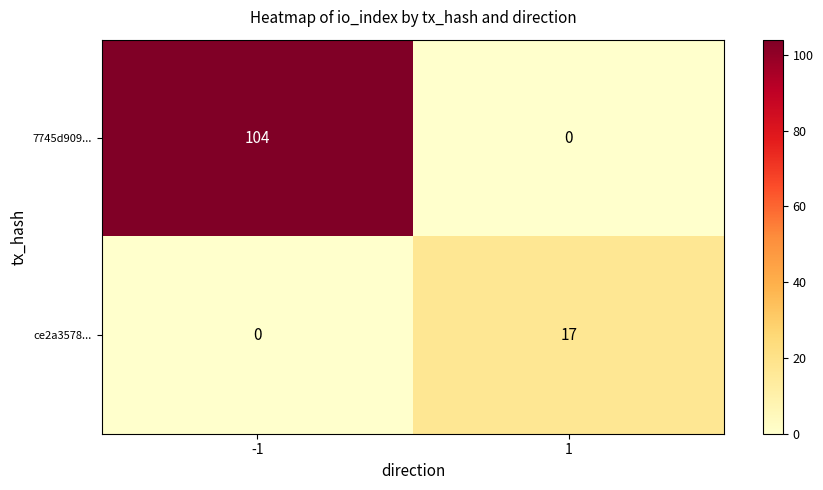

Between -1 and 1, which series saw the biggest shift?

7745d909...